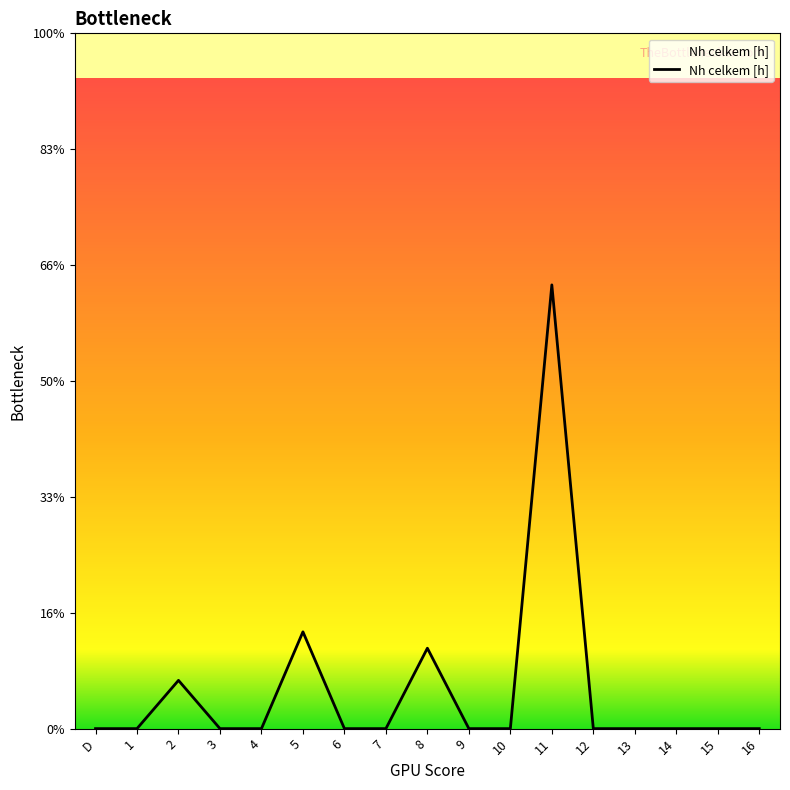

Does the chart have visible grid lines?

No